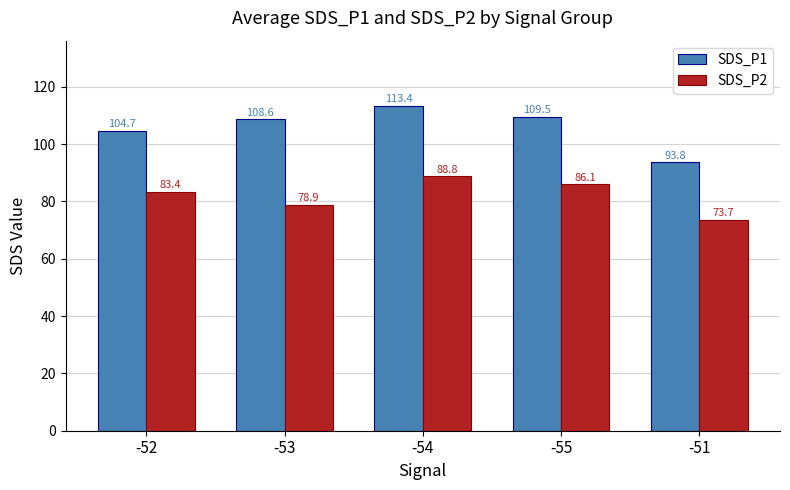

Are the bars horizontal?

No